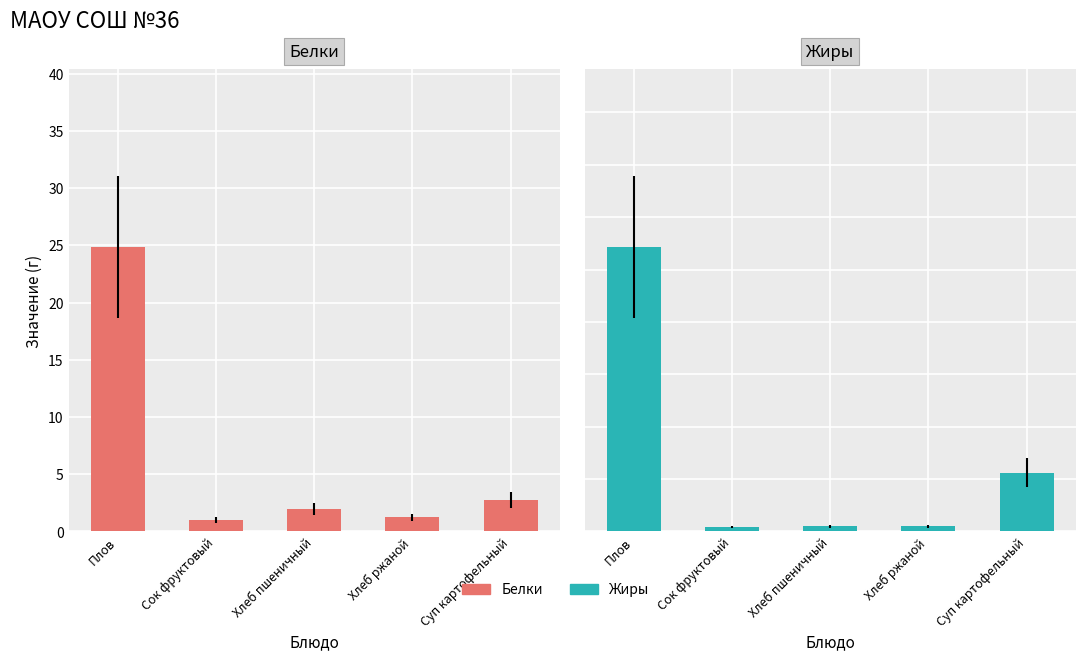

Reading left to right, what are all the values shown in this chart?

Белки: 24.8	1.0	2.0	1.2	2.7
Жиры: 13.6	0.2	0.2	0.2	2.8